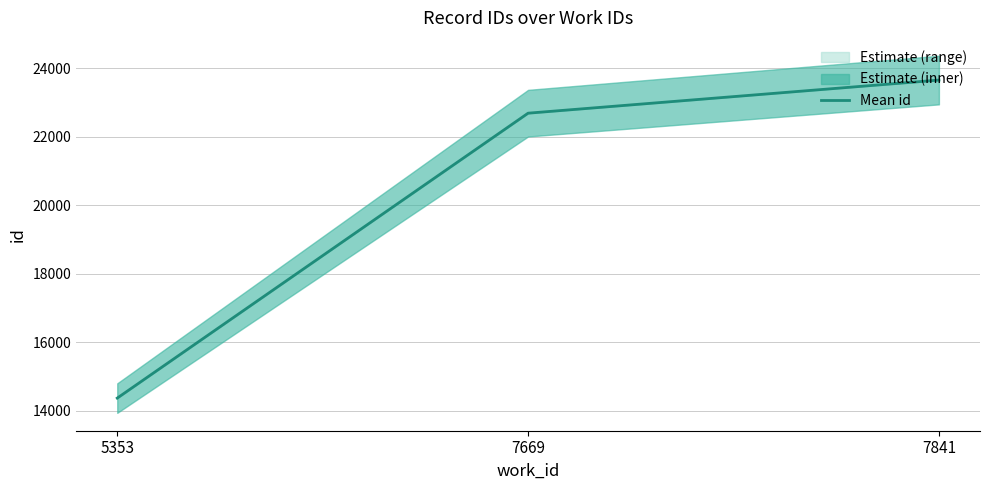

Reading left to right, list all the values displayed in this chart.

5353=14371.0	7669=22686.7	7841=23653.5